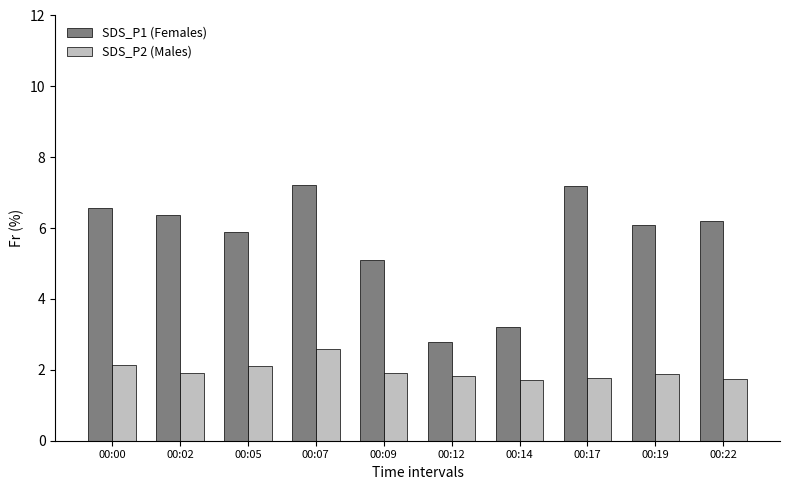

What is the total value across all series at 00:02?

8.3